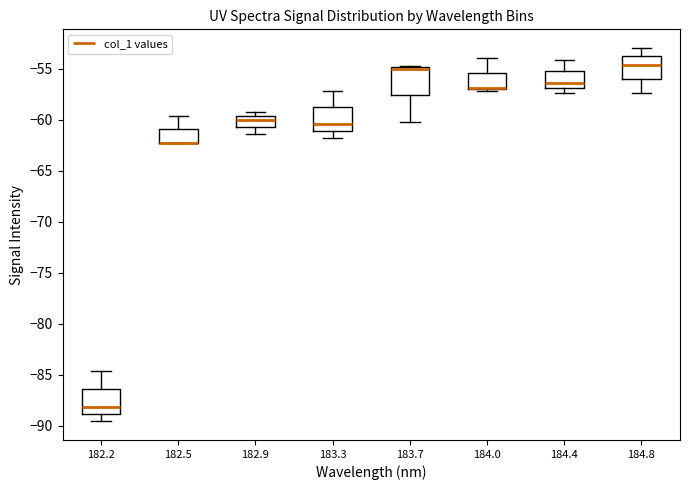

Reading left to right, transcribe this box plot: for each box, give where its median line is, the range the box spans, and where its two whiskers end, as read against the y-axis. The values are not printed on the chart, so give them approximately, as read against the axis.

182.2: median -88.0, box -89.0 to -86.5, whiskers -89.5 to -84.5
182.5: median -62.0 (drawn on the box's lower edge), box -62.5 to -61.0, whiskers -62.5 to -59.5
182.9: median -60.0, box -60.5 to -59.5, whiskers -61.5 to -59.0
183.3: median -60.5, box -61.0 to -59.0, whiskers -62.0 to -57.0
183.7: median -55.0 (just below the box's upper edge), box -57.5 to -55.0, whiskers -60.0 to -54.5
184.0: median -57.0 (drawn on the box's lower edge), box -57.0 to -55.5, whiskers -57.0 to -54.0
184.4: median -56.5, box -57.0 to -55.5, whiskers -57.5 to -54.0
184.8: median -54.5, box -56.0 to -54.0, whiskers -57.5 to -53.0